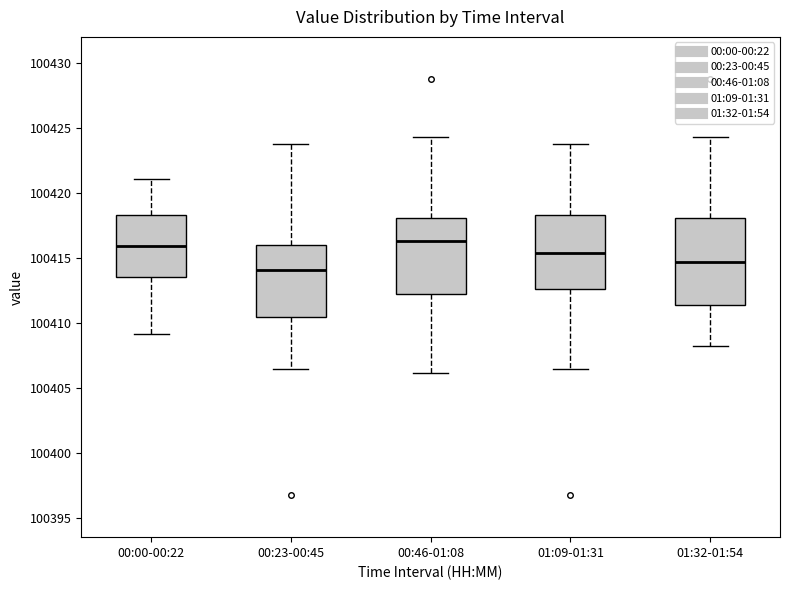

Where is the lower edge of the box for 01:32-01:54 on the y-axis? The values are not printed on the chart, so give them approximately, as read against the axis.

100411.5